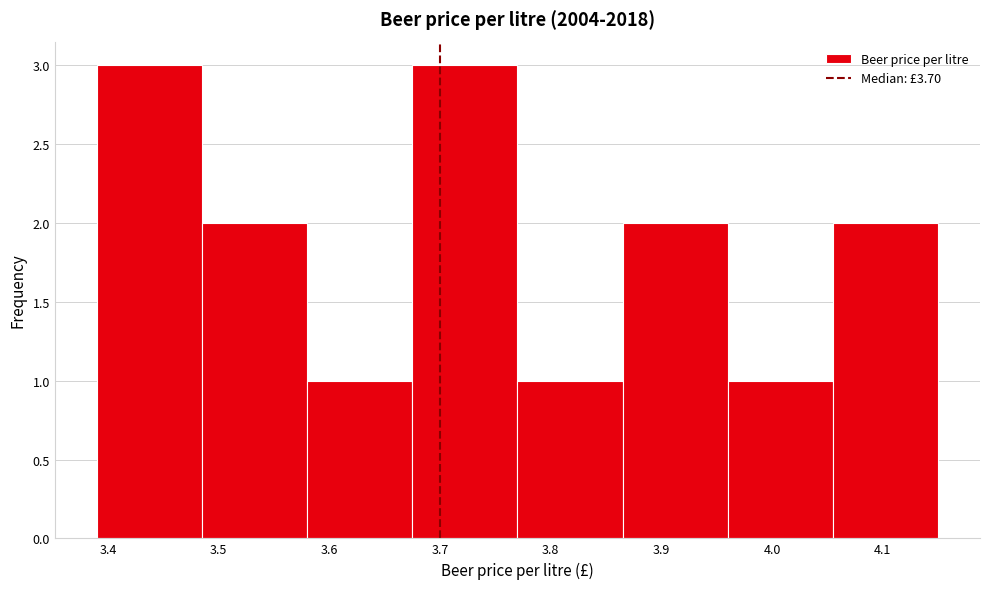

Reading left to right, list every bar in this chart as the range it spans on the x-axis followed by its height. Neither the bar edges nor the heights are printed on the chart, so give them approximately, as read against the axes.

3.390 to 3.485: 3
3.485 to 3.580: 2
3.580 to 3.675: 1
3.675 to 3.770: 3
3.770 to 3.865: 1
3.865 to 3.960: 2
3.960 to 4.055: 1
4.055 to 4.150: 2